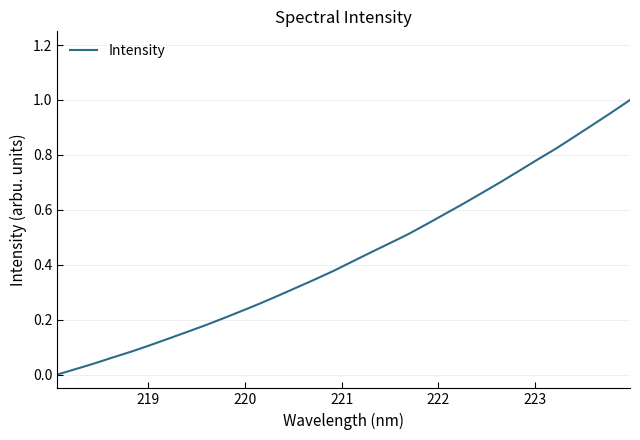

How many lines are shown in the chart?

1